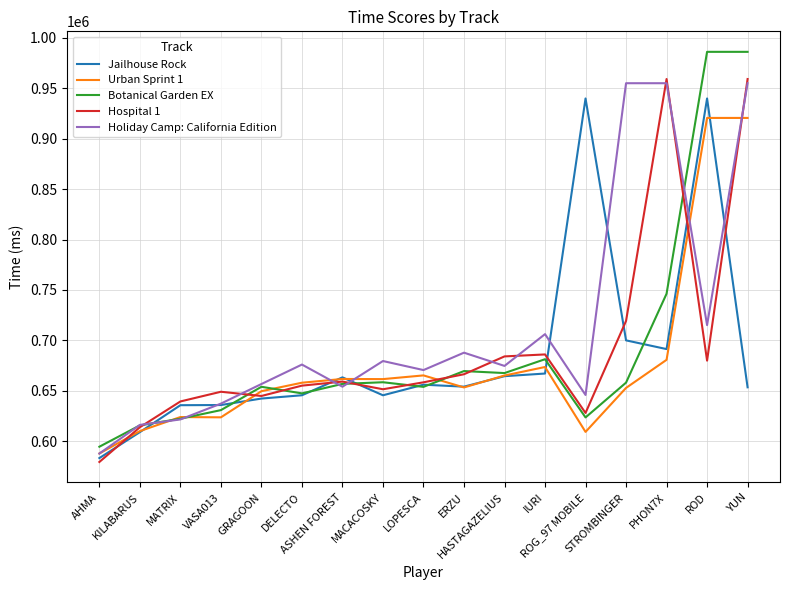

What is the minimum value shown in the chart?

579258